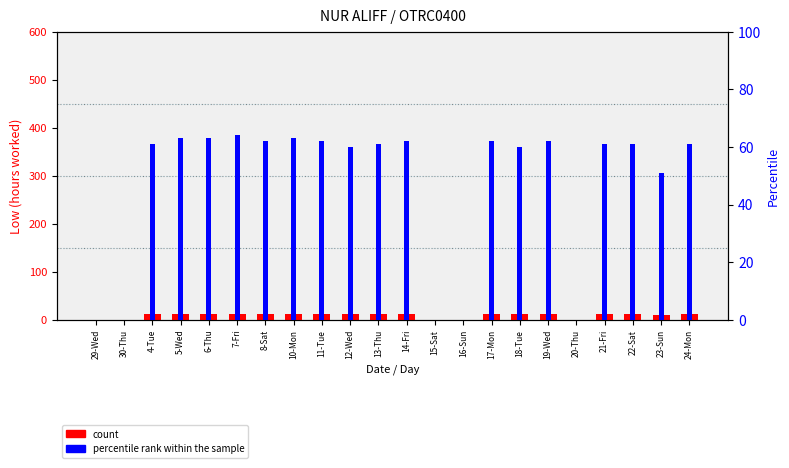

Reading right to left, transcribe all the data shown in this chart.

count: 24-Mon=11.2	23-Sun=9.3	22-Sat=11.1	21-Fri=11.2	20-Thu=0.0	19-Wed=11.3	18-Tue=10.9	17-Mon=11.3	16-Sun=0.0	15-Sat=0.0	14-Fri=11.3	13-Thu=11.1	12-Wed=11.0	11-Tue=11.2	10-Mon=11.5	8-Sat=11.3	7-Fri=11.6	6-Thu=11.4	5-Wed=11.4	4-Tue=11.3	30-Thu=0.0	29-Wed=0.0
percentile rank within the sample: 24-Mon=61.0	23-Sun=51.0	22-Sat=61.0	21-Fri=61.0	20-Thu=0.0	19-Wed=62.0	18-Tue=60.0	17-Mon=62.0	16-Sun=0.0	15-Sat=0.0	14-Fri=62.0	13-Thu=61.0	12-Wed=60.0	11-Tue=62.0	10-Mon=63.0	8-Sat=62.0	7-Fri=64.0	6-Thu=63.0	5-Wed=63.0	4-Tue=61.0	30-Thu=0.0	29-Wed=0.0